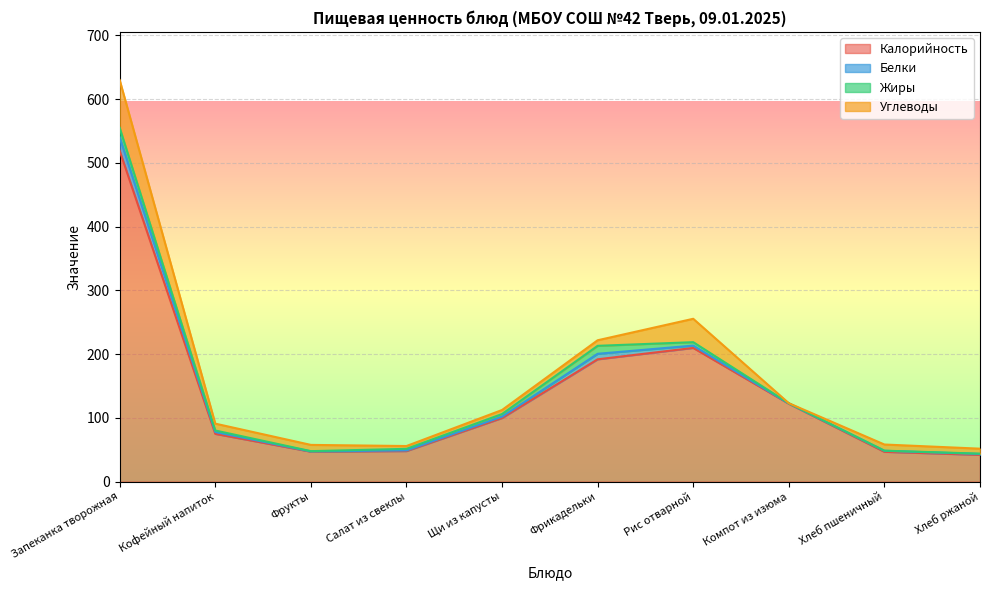

The value of Калорийность at Фрикадельки is 338.2. True or false?

False